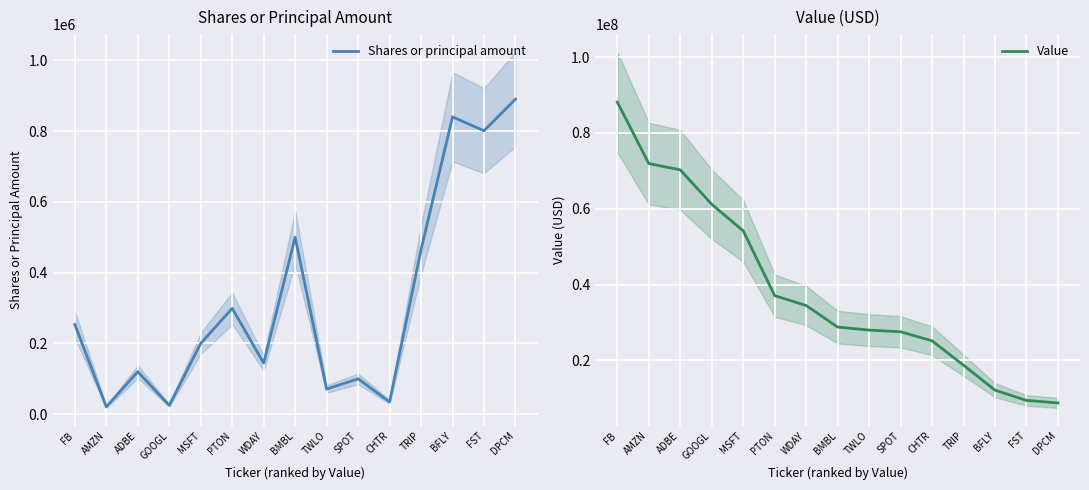

Read the Value value at SPOT, to the nearest 50.

27559000